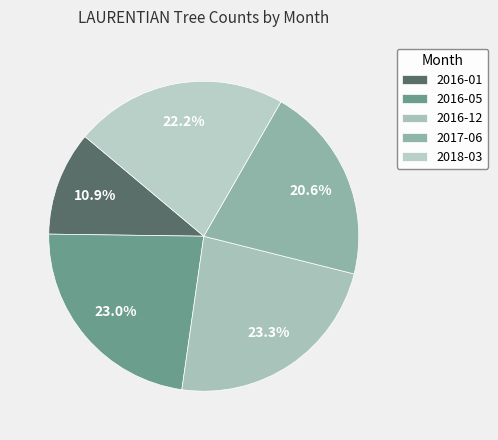

How many slices are in this pie chart?

5